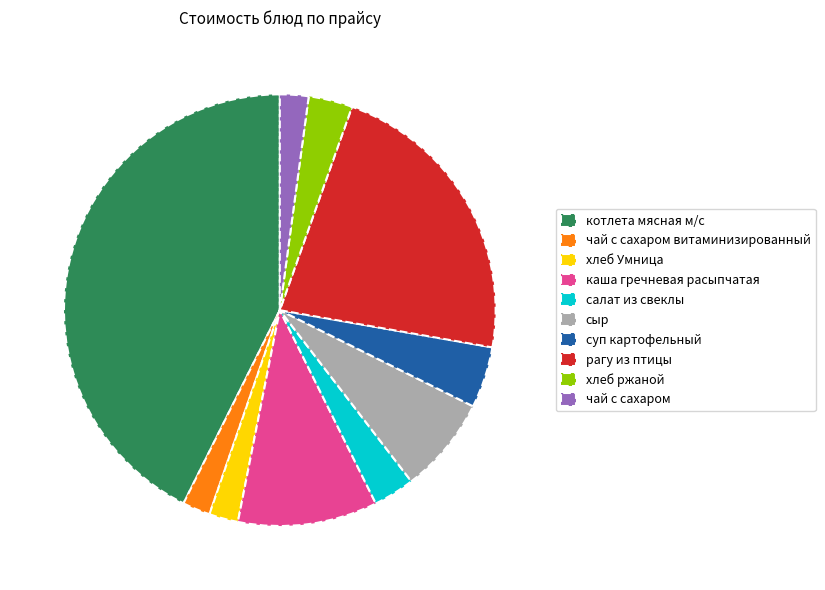

Is it true that котлета мясная м/с is 43% of the pie?

True